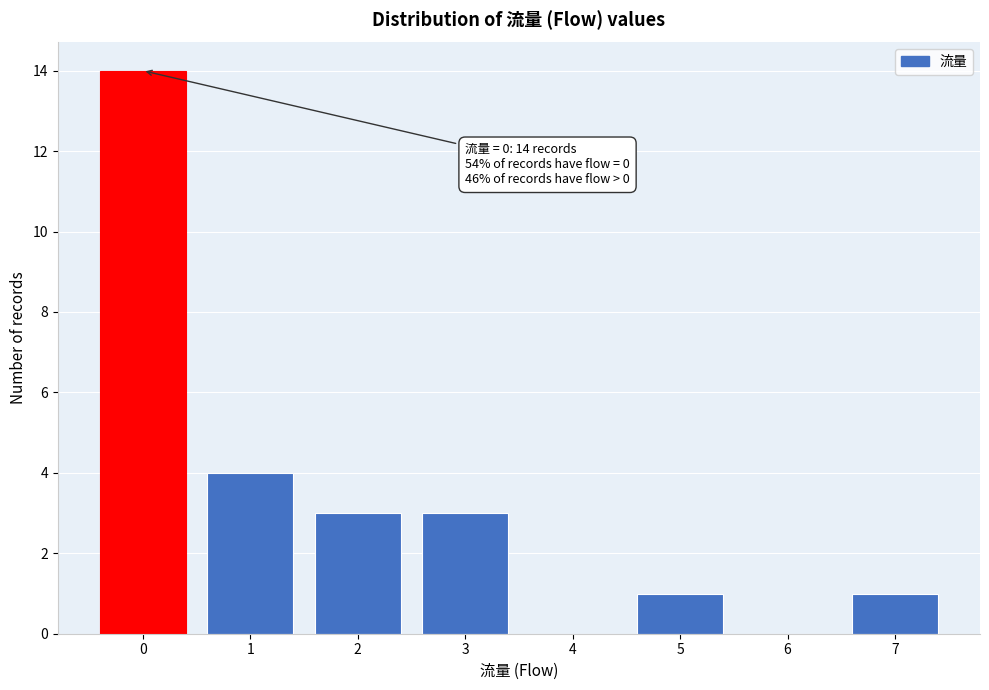

Reading left to right, list all the values displayed in this chart.

0=14	1=4	2=3	3=3	4=0	5=1	6=0	7=1